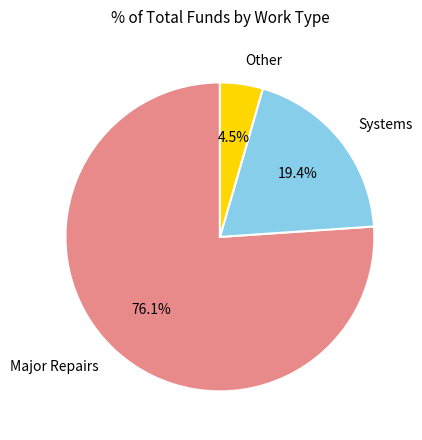

Which category has the biggest portion of the pie?

Major Repairs